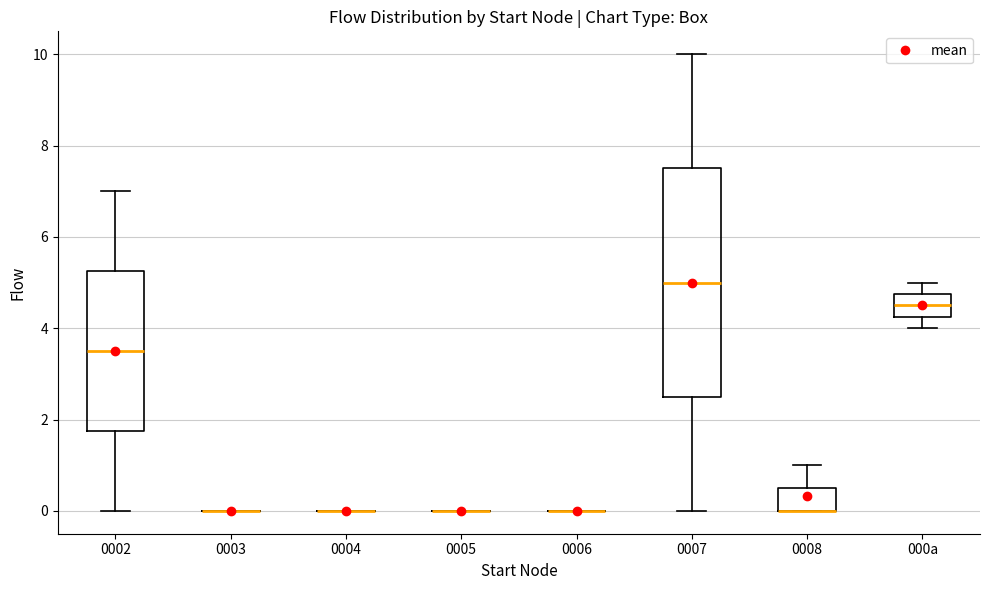

Where is the lower edge of the box for 000a on the y-axis? The values are not printed on the chart, so give them approximately, as read against the axis.

4.2